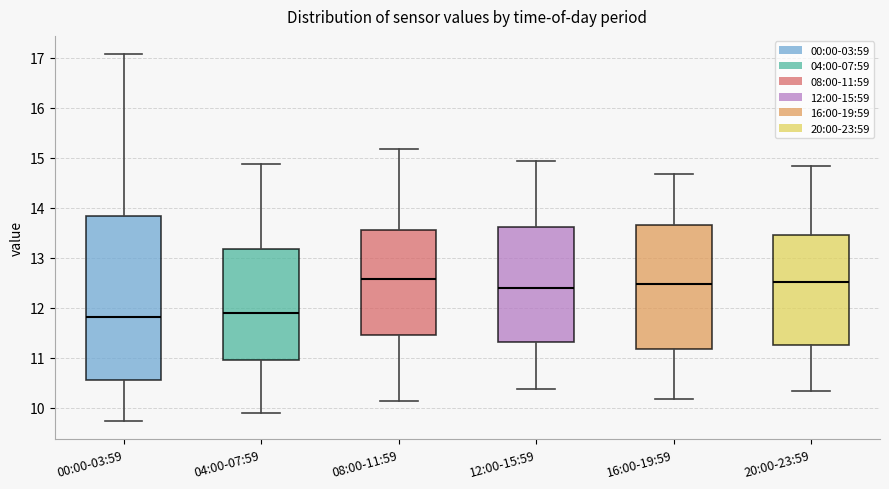

Where is the lower edge of the box for 04:00-07:59 on the y-axis? The values are not printed on the chart, so give them approximately, as read against the axis.

10.9